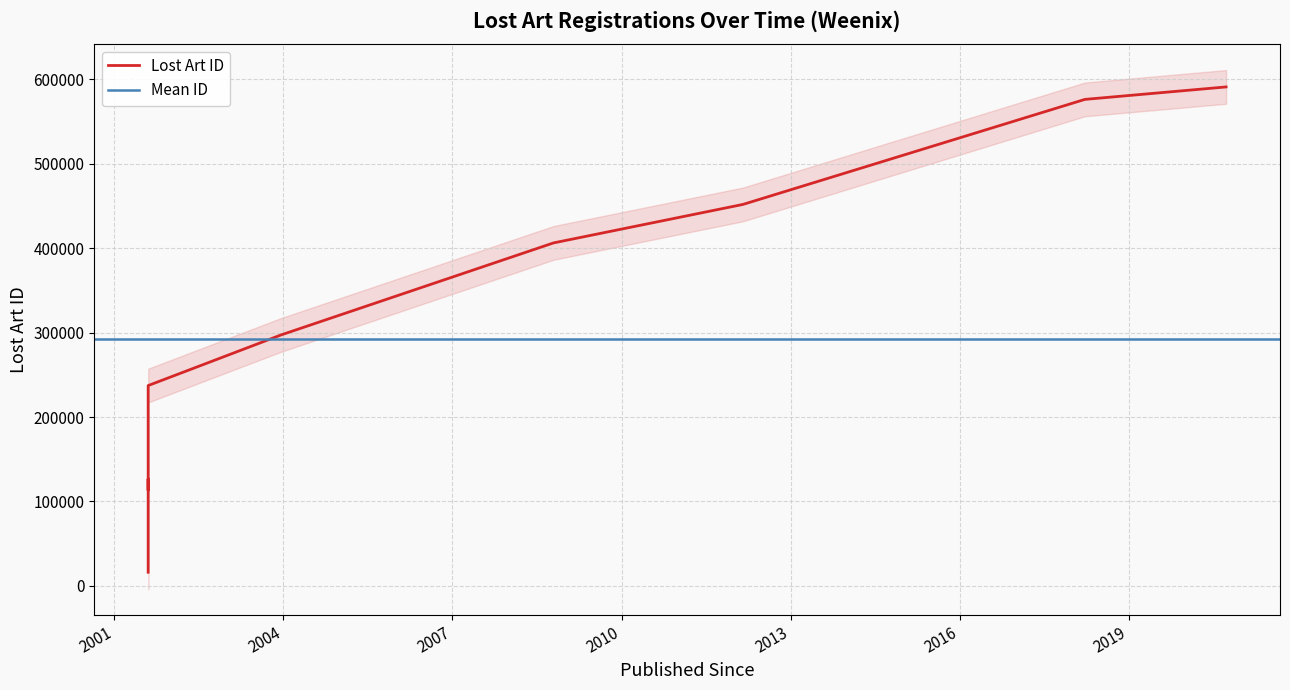

Which category has the highest value across all series?

2020-09-23